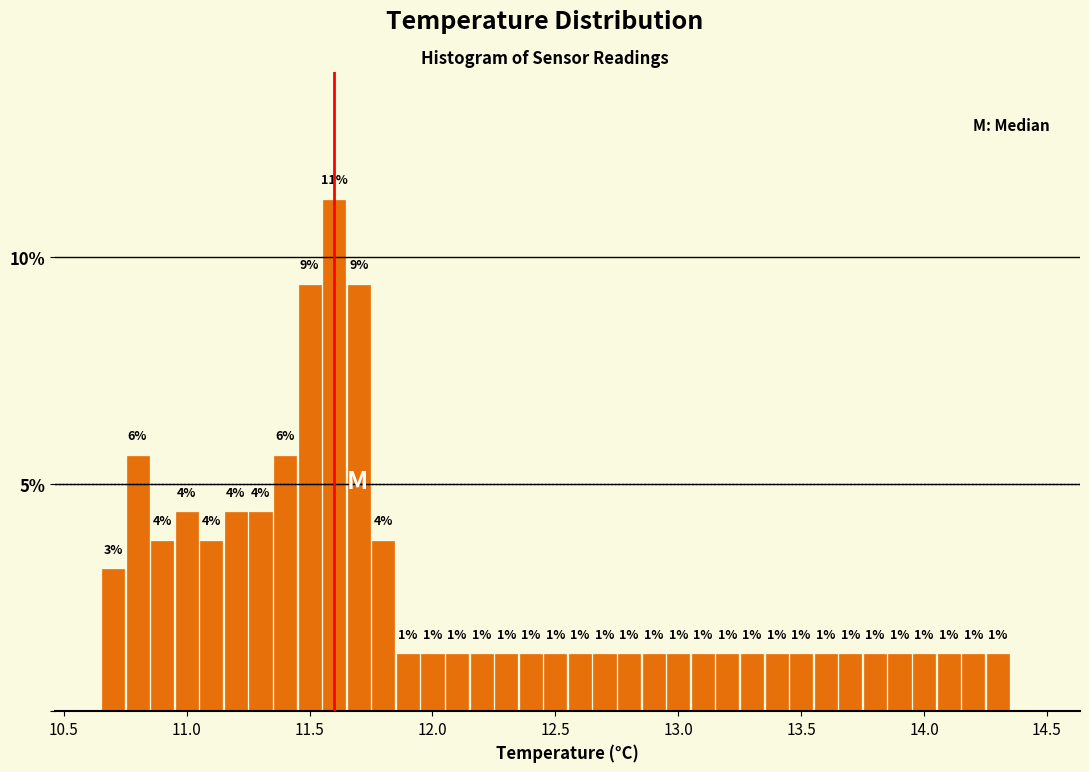

Around what value on the x-axis is the tallest bar? Give the approximate position of its centre, as read against the axis.

11.60